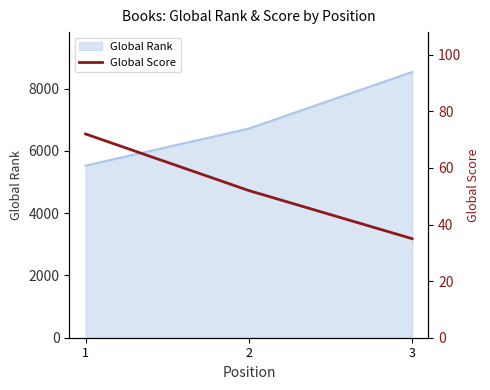

What is the sum of all values?

159